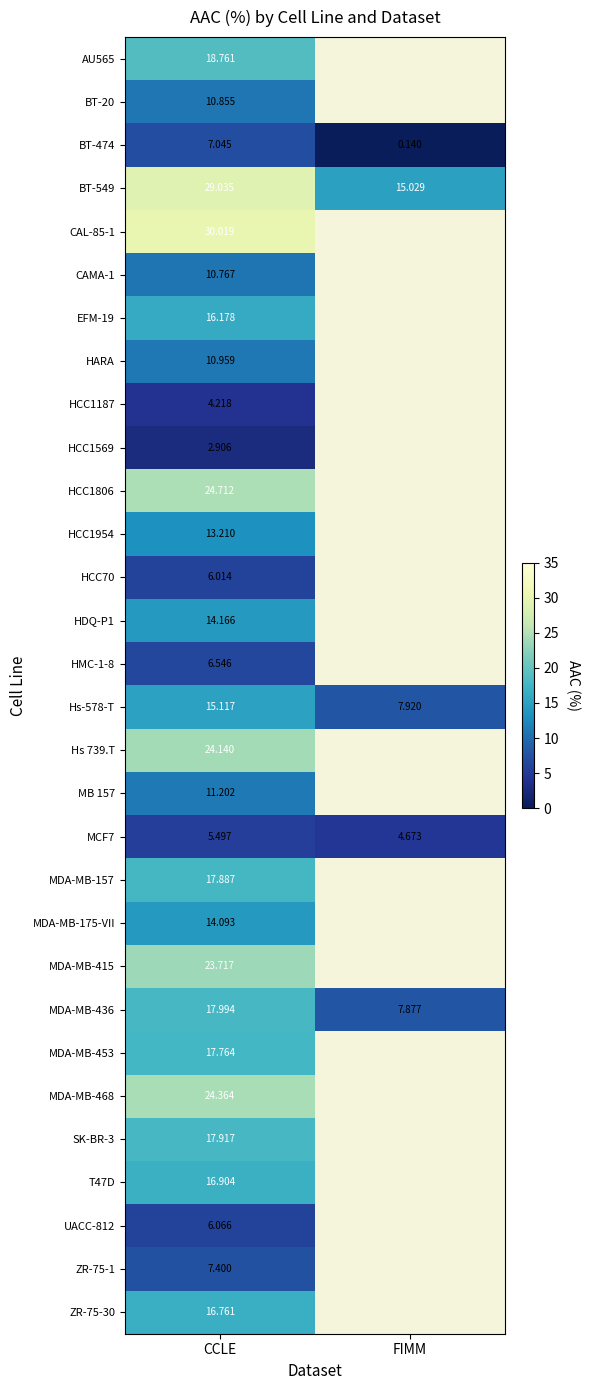

Which category has the highest value in the MDA-MB-436 series?

CCLE